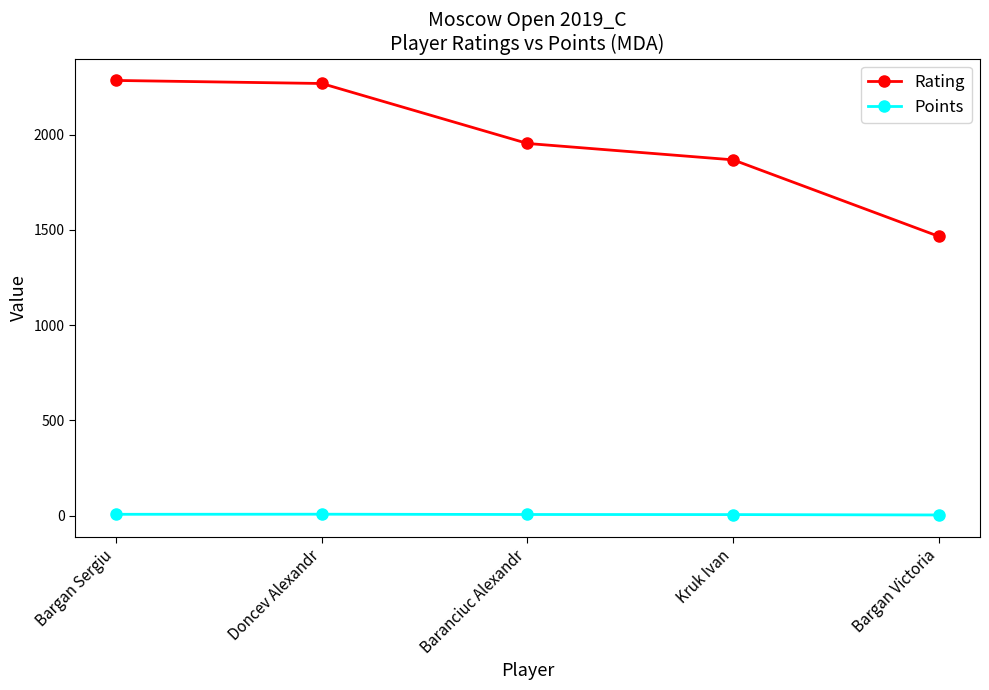

Rank the series at Bargan Sergiu from lowest to highest value.

Points, Rating